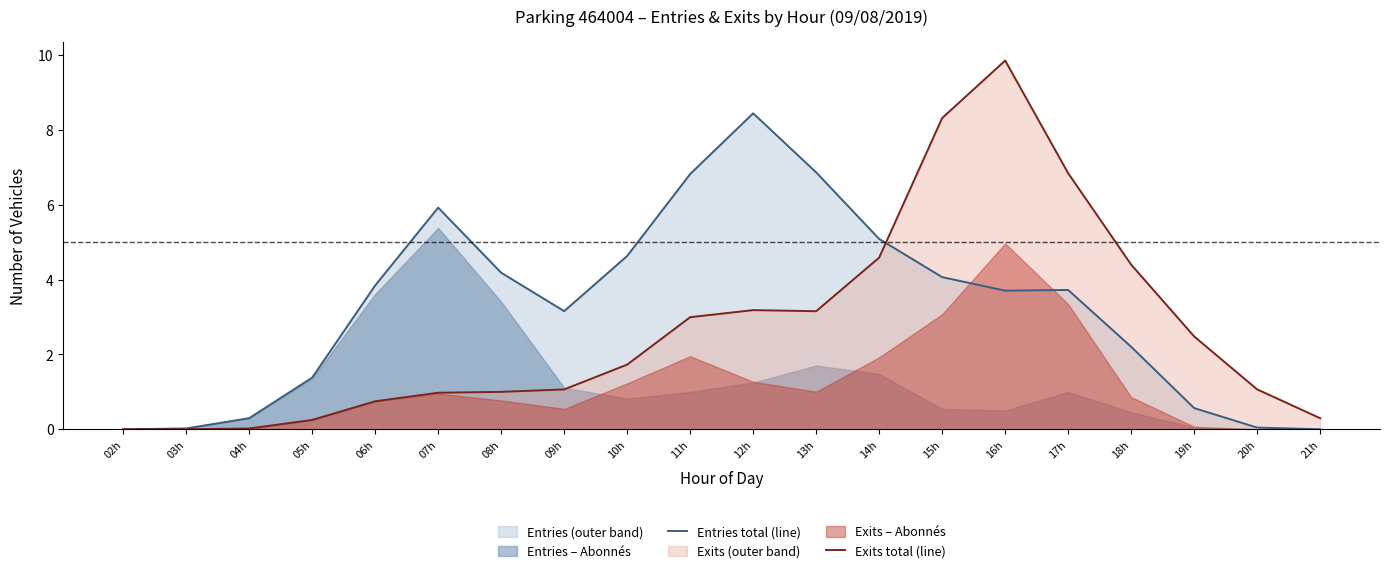

What is the value of the Entries total (line) point at the 11th from the left?

8.4